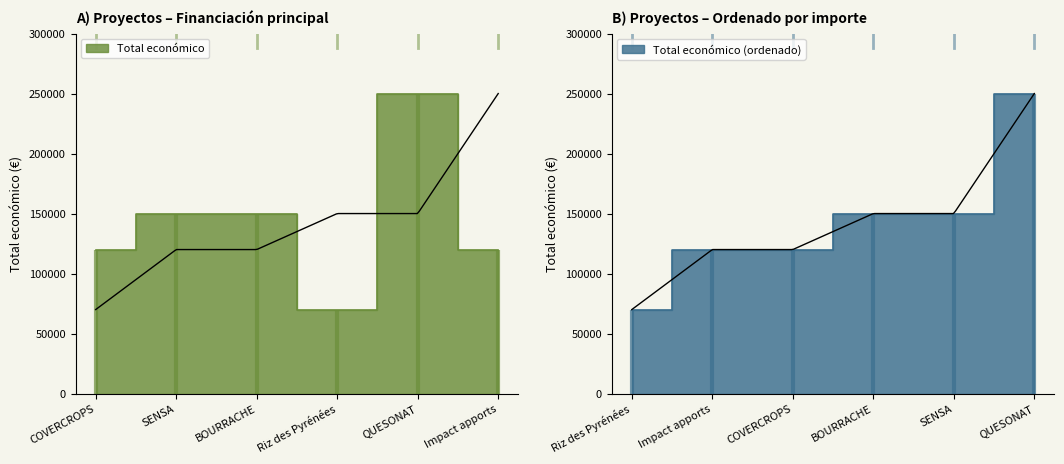

What position from the left is COVERCROPS?

1